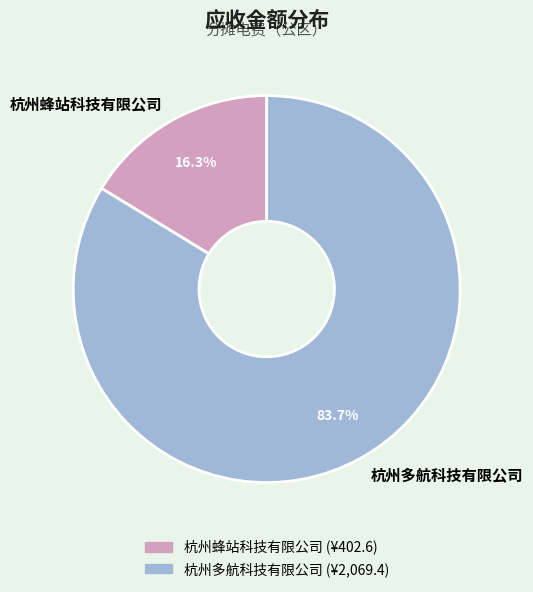

Between 杭州多航科技有限公司 and 杭州蜂站科技有限公司, which is larger?

杭州多航科技有限公司